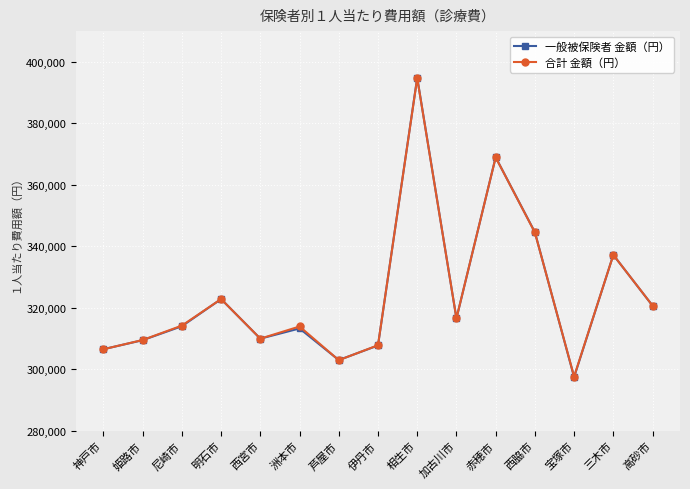

What is the label of the 9th point from the right?

芦屋市